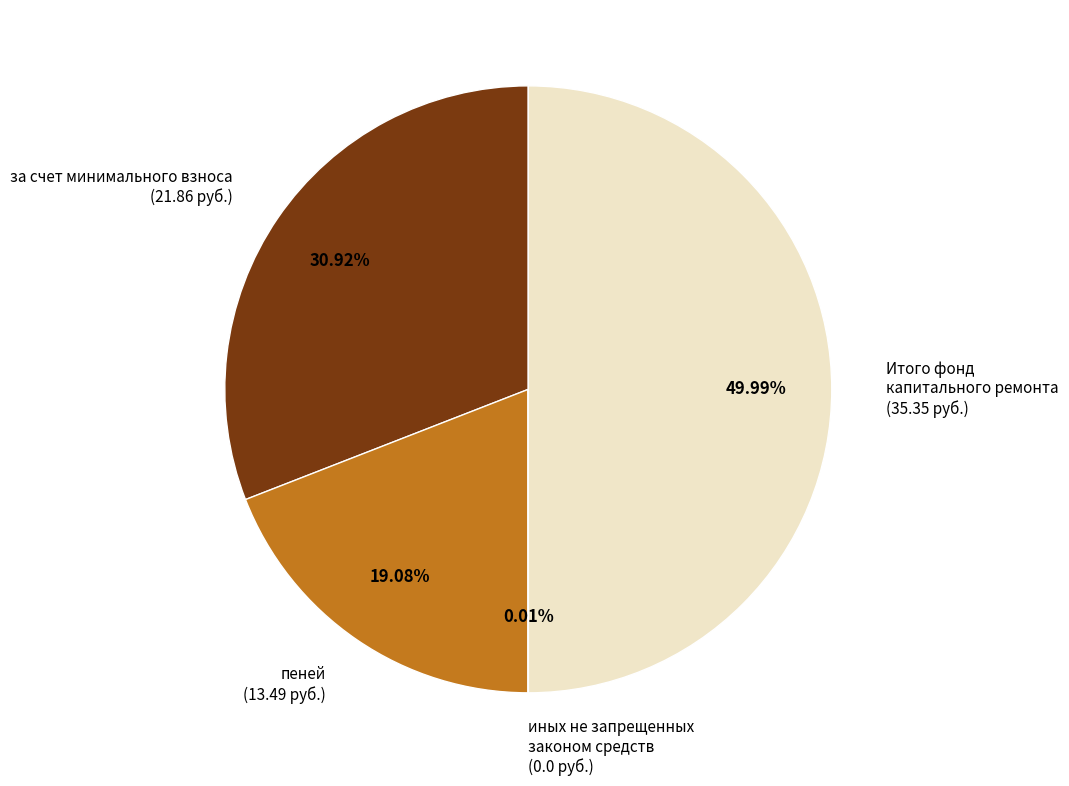

To the nearest percent, what is the difference between the largest and smallest slice percentages?

50%